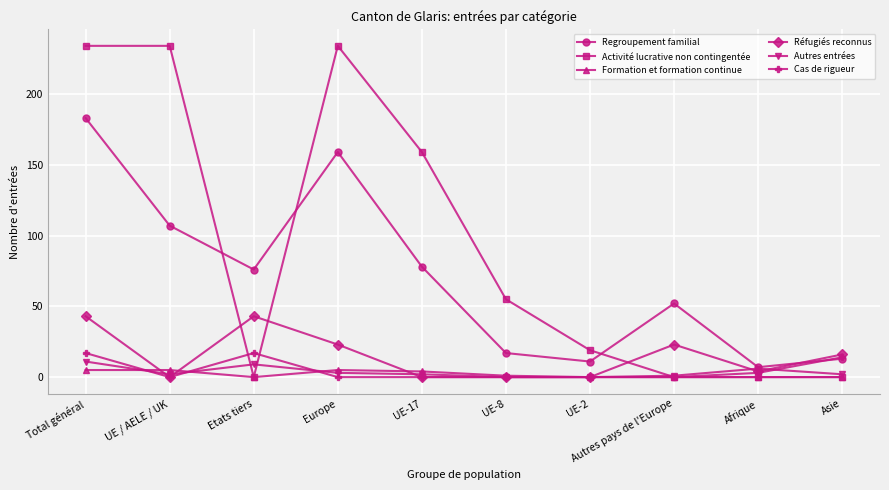

Is the value of Cas de rigueur at Total général greater than the value of Autres entrées at Europe?

Yes